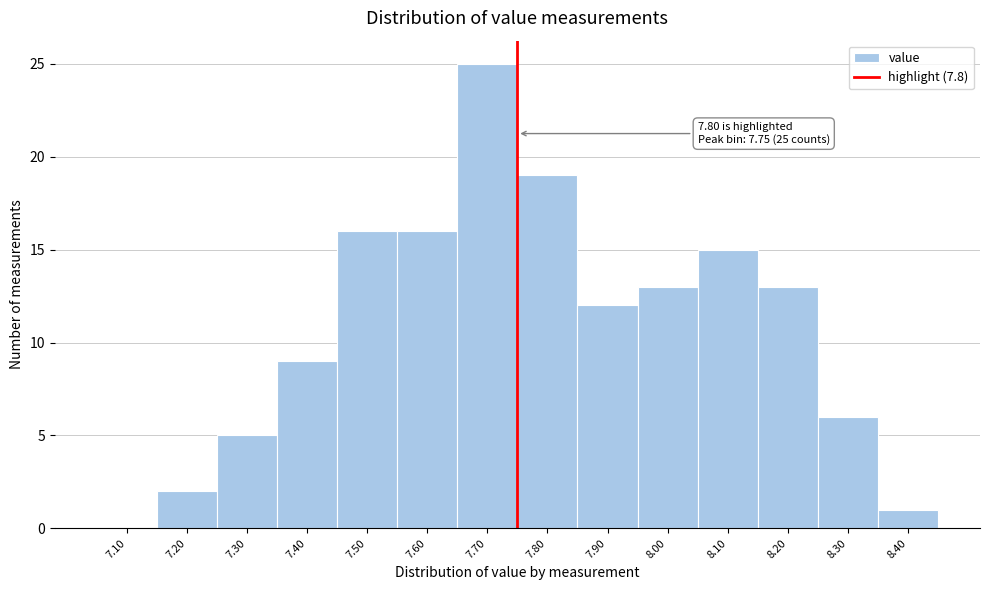

Reading left to right, extract all data points from this chart.

7.10=0	7.20=2	7.30=5	7.40=9	7.50=16	7.60=16	7.70=25	7.80=19	7.90=12	8.00=13	8.10=15	8.20=13	8.30=6	8.40=1